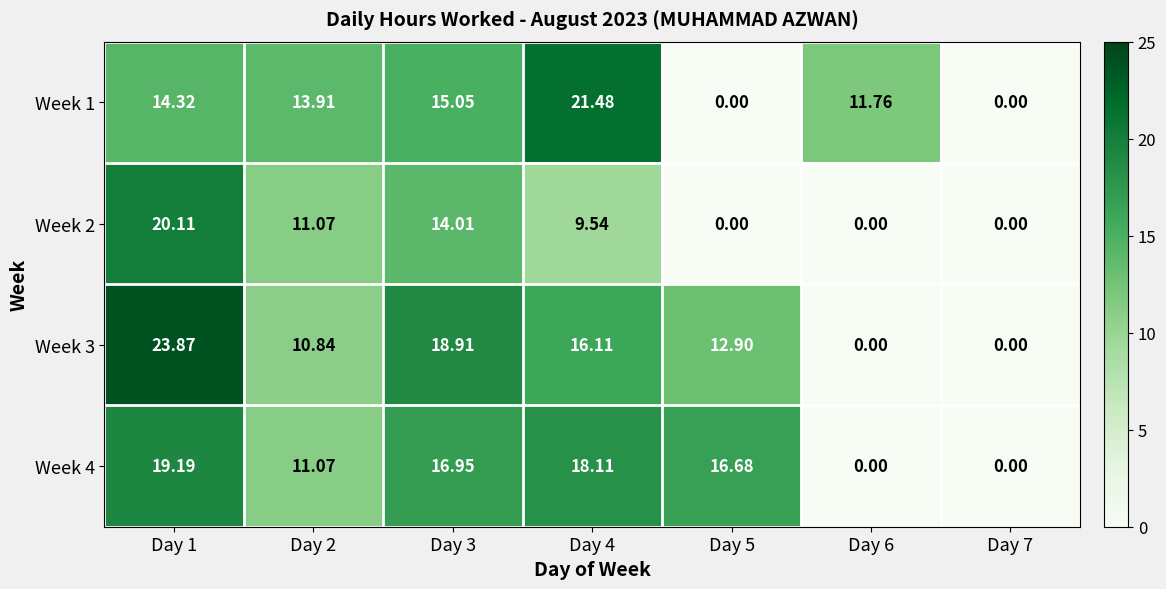

Which series has the largest total across all categories?

Week 3